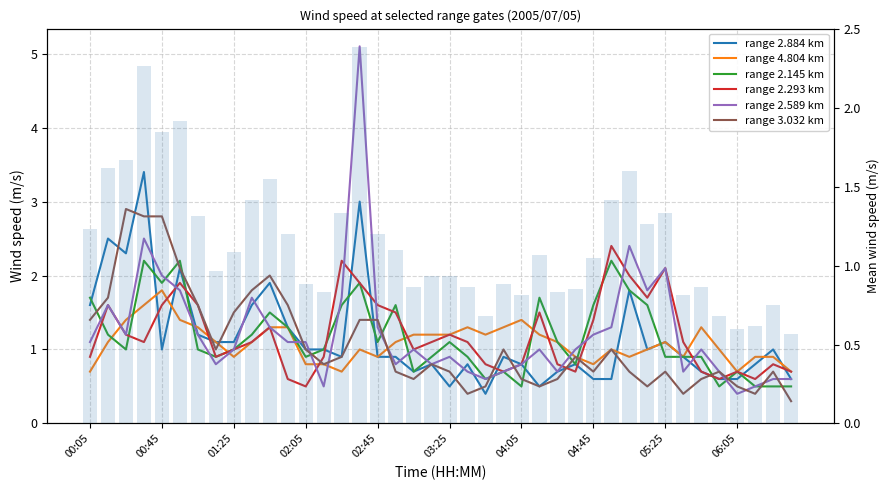

What is the difference between the maximum and minimum values in the 4.804 series?

1.1